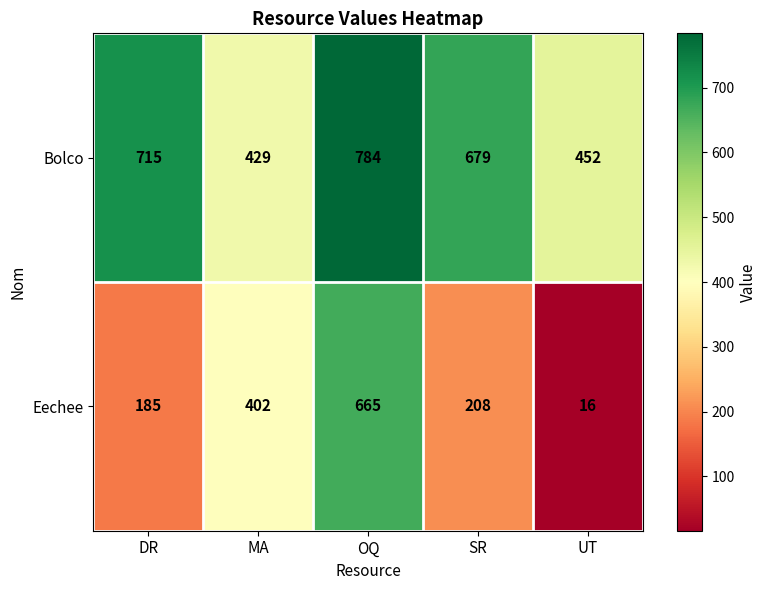

Count the number of categories in the chart.

5